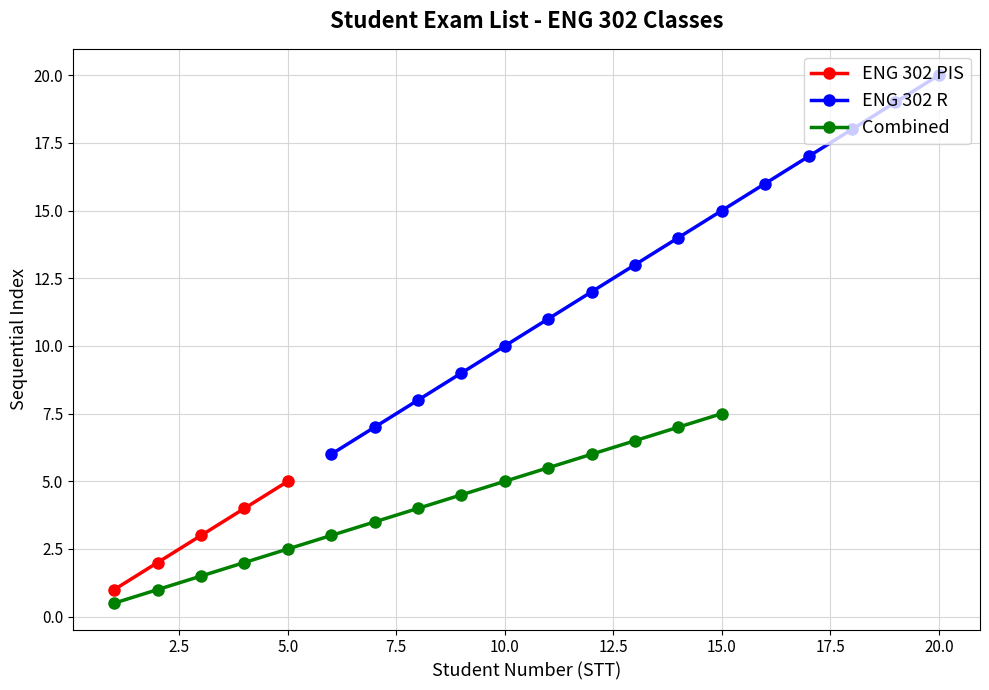

True or false: ENG 302 PIS has more than 1 interior local peaks.

False